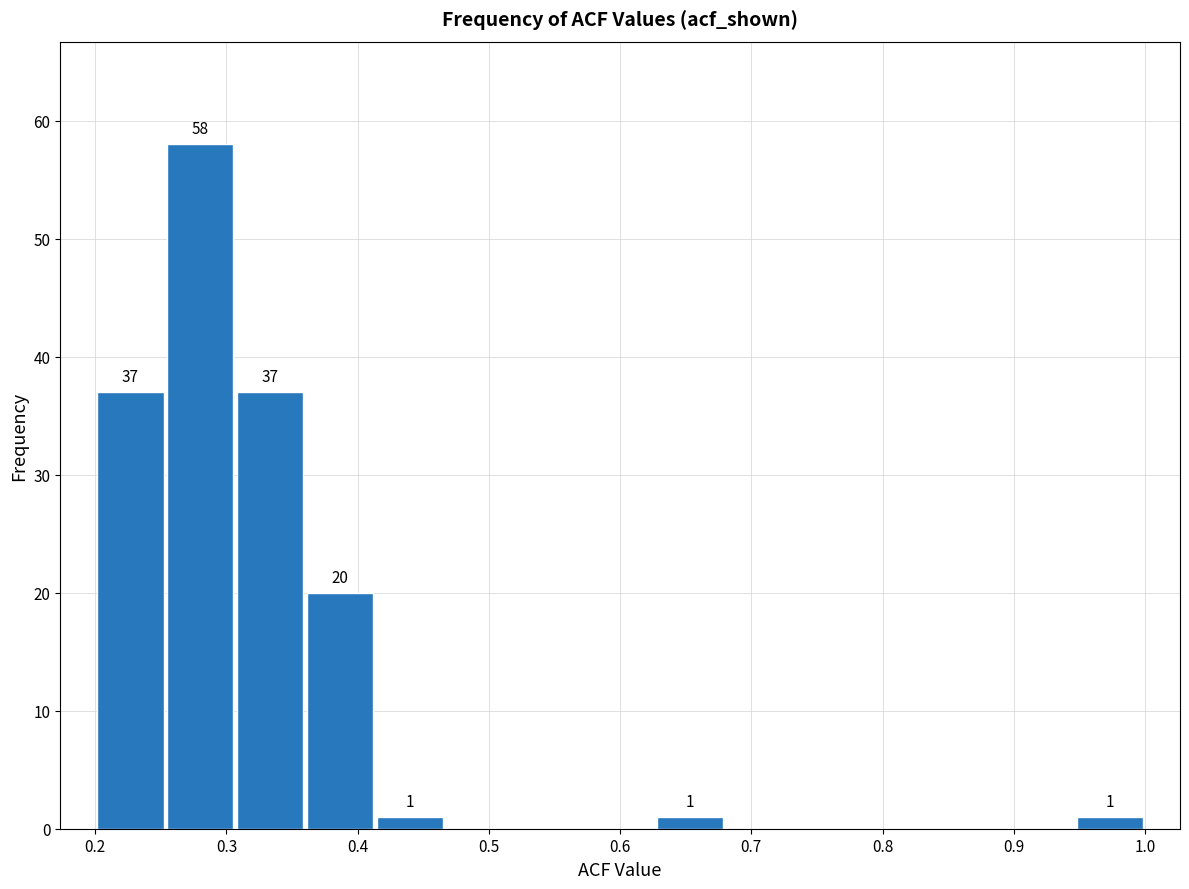

Over which range of the x-axis is the bar tallest?

0.25 to 0.31